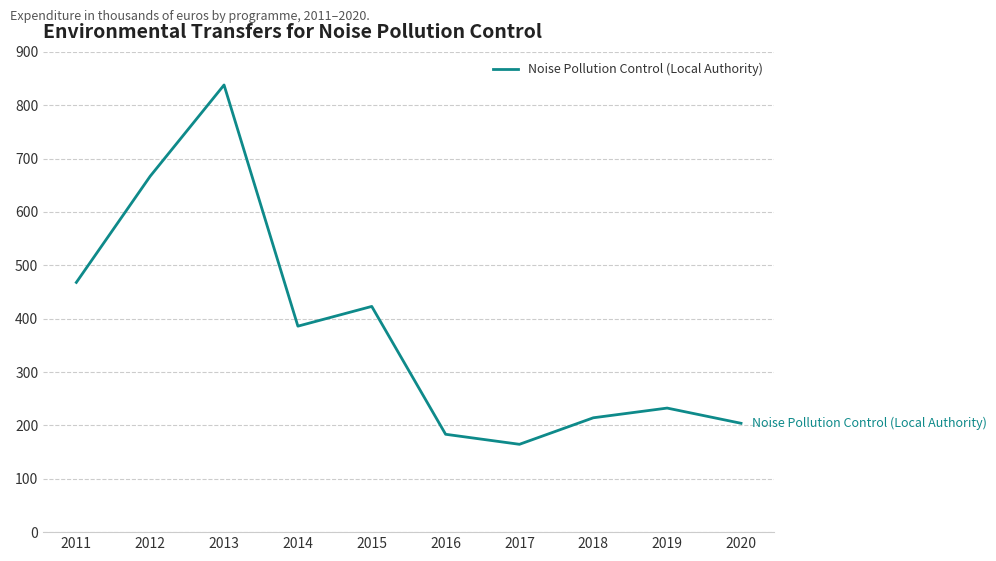

At which label is the value closest to 501?

2011